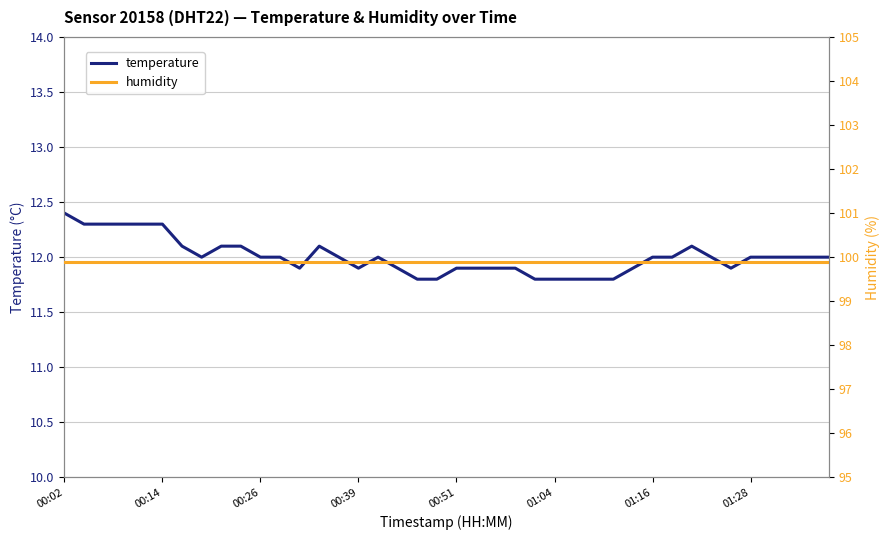

What is the difference between the second highest and second lowest values in the temperature series?

0.5